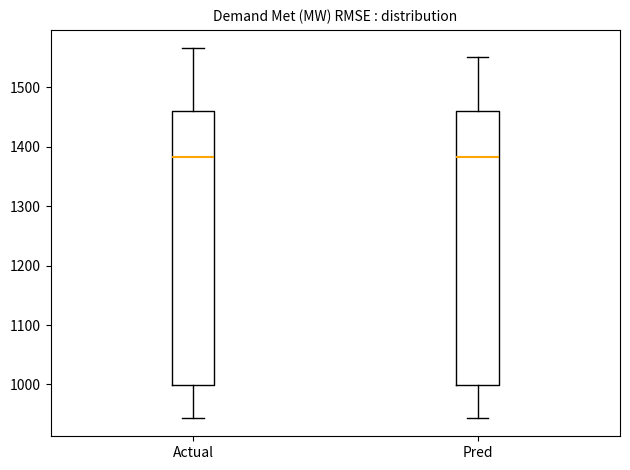

Reading left to right, read every box against the y-axis: the position of its median line, the range the box covers, and the ends of its whiskers. The values are not printed on the chart, so give them approximately, as read against the axis.

Actual: median 1380, box 1000 to 1460, whiskers 940 to 1570
Pred: median 1380, box 1000 to 1460, whiskers 940 to 1550